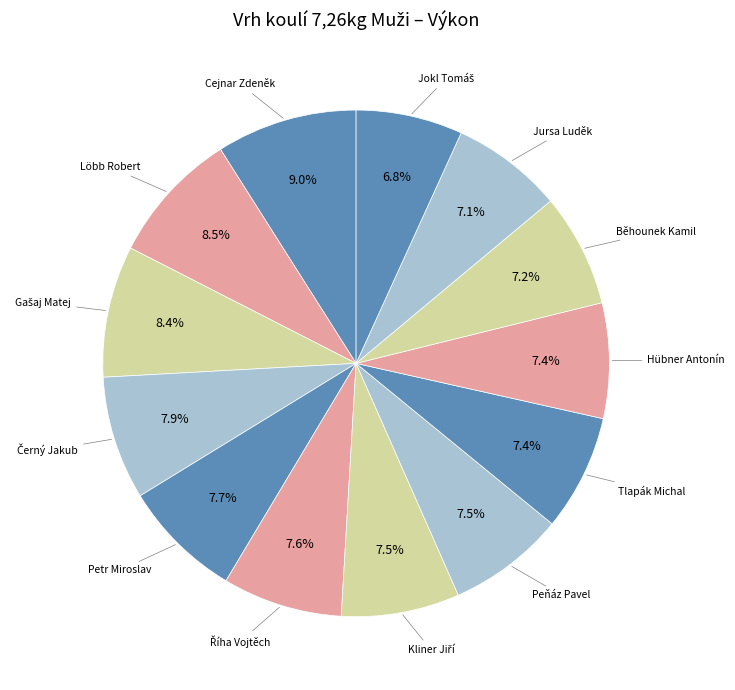

Is Löbb Robert the majority of the pie?

No